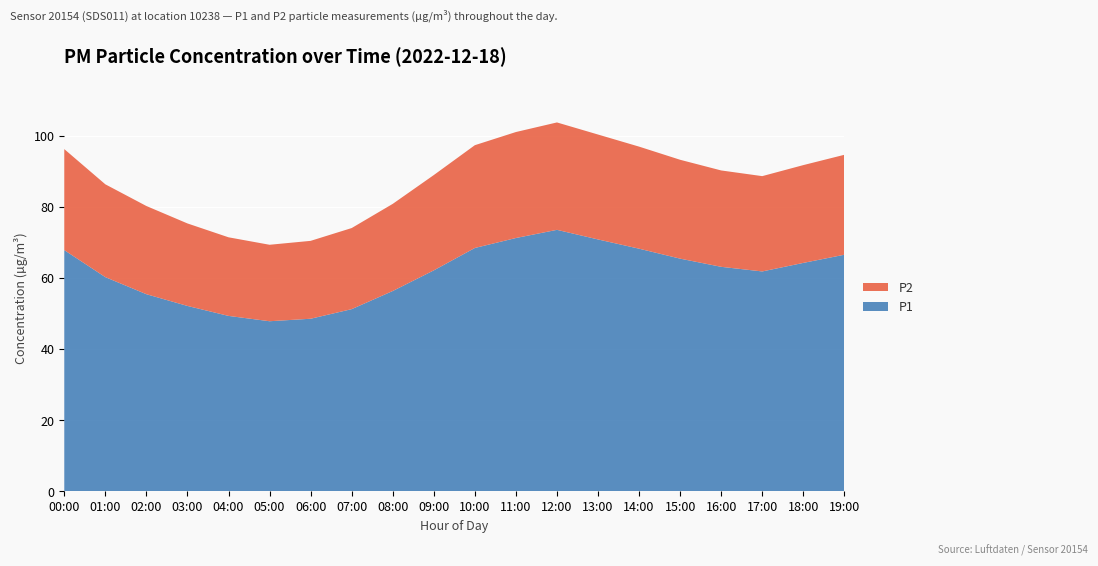

Reading left to right, list all the values displayed in this chart.

P1: 00:00=67.8	01:00=60.2	02:00=55.4	03:00=52.1	04:00=49.3	05:00=47.8	06:00=48.5	07:00=51.2	08:00=56.3	09:00=62.1	10:00=68.4	11:00=71.2	12:00=73.5	13:00=70.8	14:00=68.2	15:00=65.4	16:00=63.1	17:00=61.8	18:00=64.2	19:00=66.5
P2: 00:00=28.4	01:00=26.1	02:00=24.8	03:00=23.2	04:00=22.1	05:00=21.5	06:00=21.9	07:00=22.8	08:00=24.5	09:00=26.8	10:00=28.9	11:00=29.8	12:00=30.2	13:00=29.5	14:00=28.7	15:00=27.8	16:00=27.1	17:00=26.8	18:00=27.5	19:00=28.1